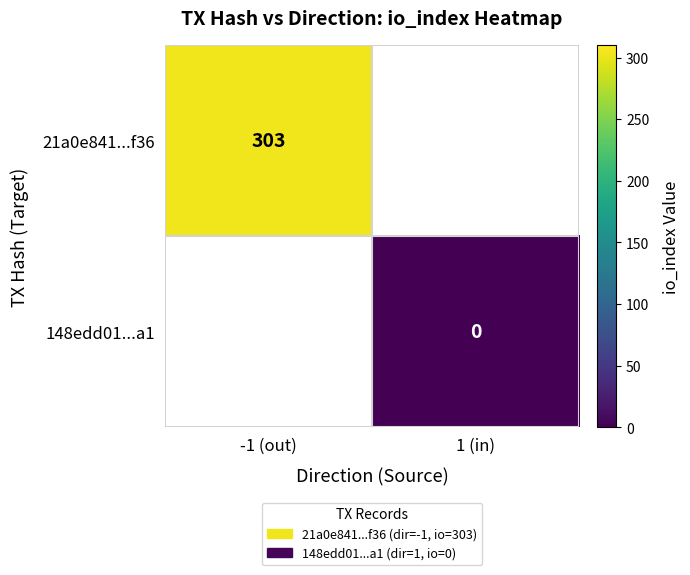

Is the value of 21a0e841...f36 at -1 (out) greater than the value of 148edd01...a1 at 1 (in)?

Yes